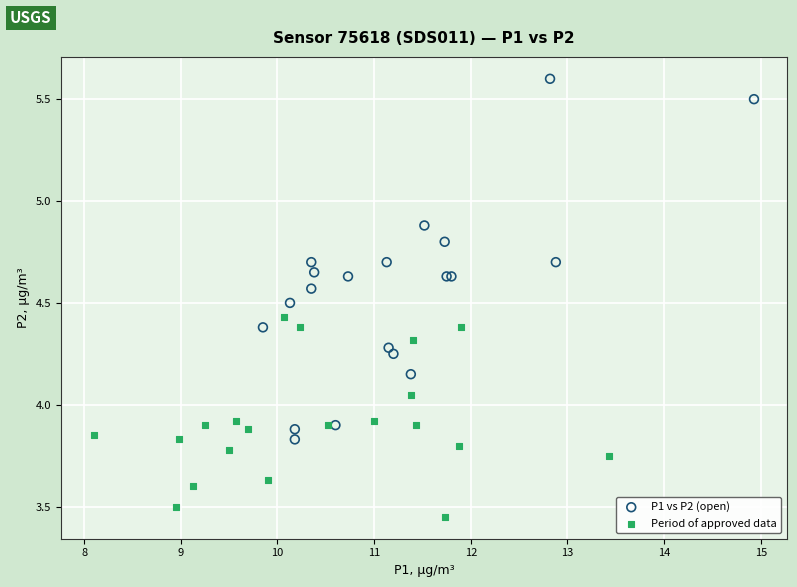

Which series reaches the minimum Y coordinate?

Period of approved data